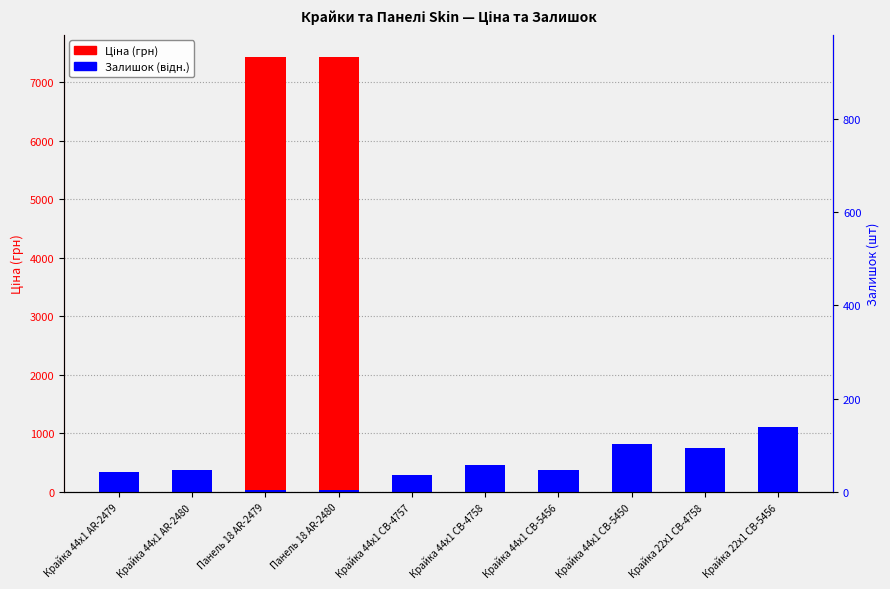

Does the chart contain any negative values?

No